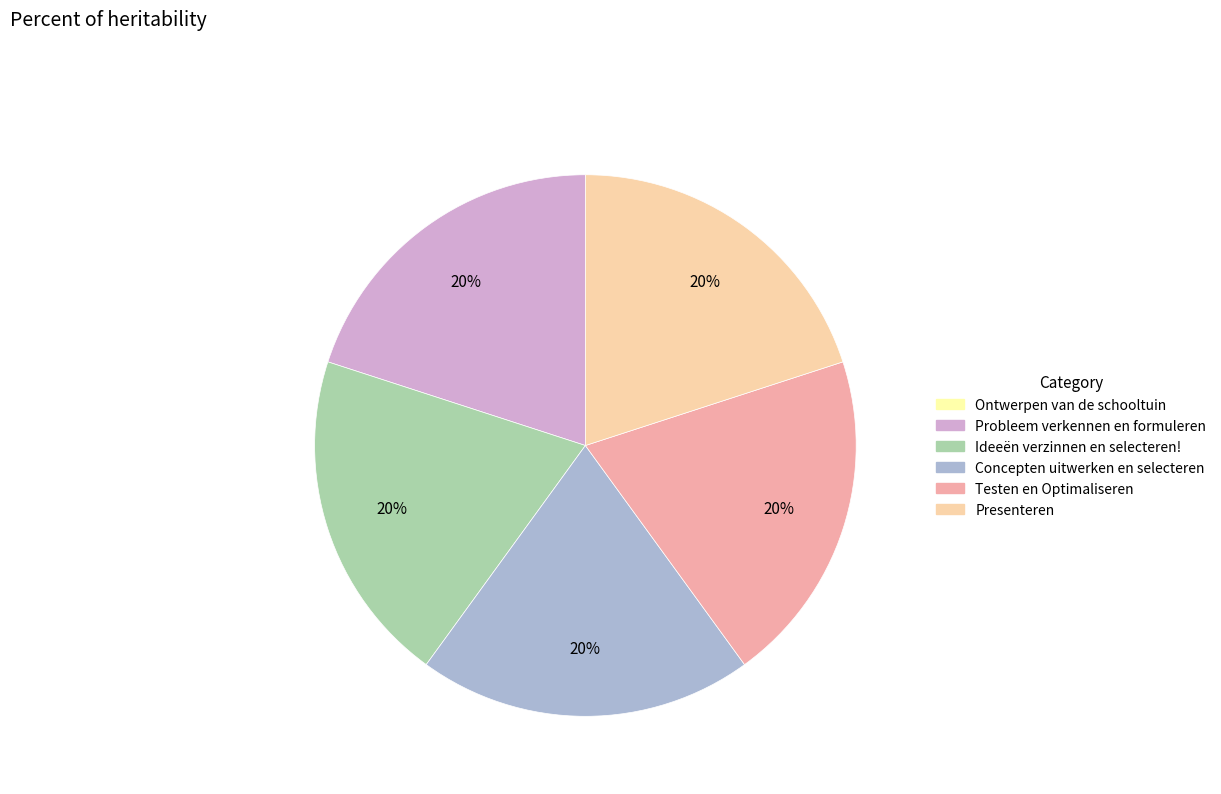

Does Probleem verkennen en formuleren account for over 50% of the chart?

No